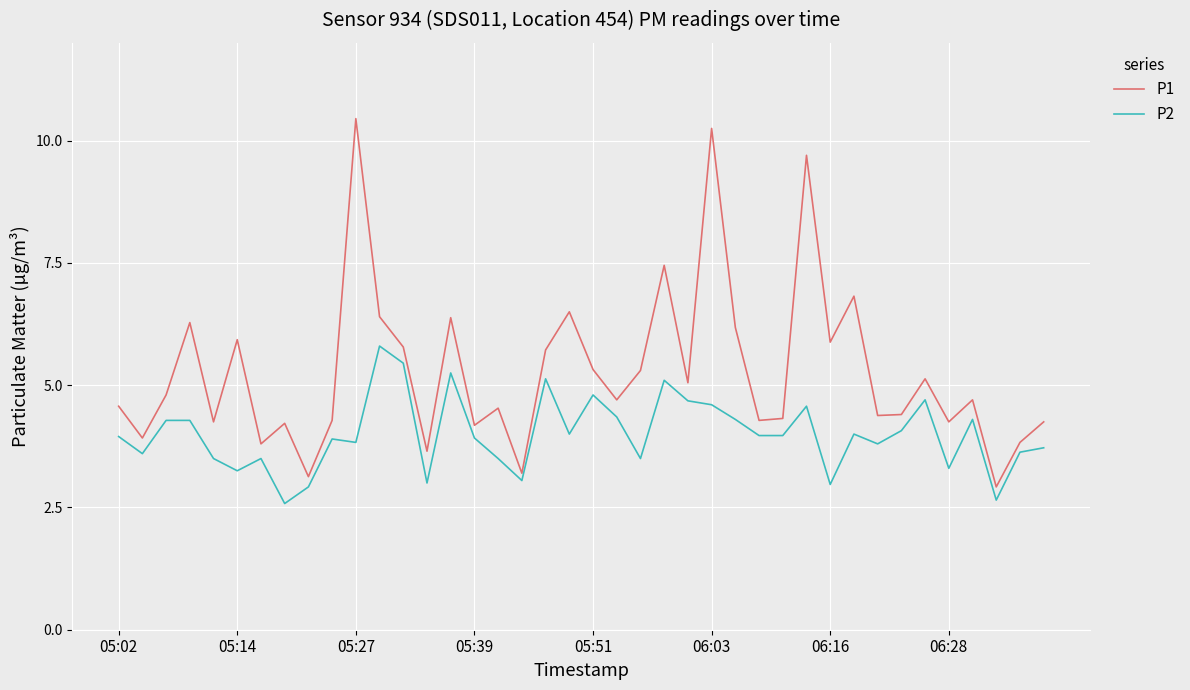

What is the difference between the maximum and minimum values in the P2 series?

3.2